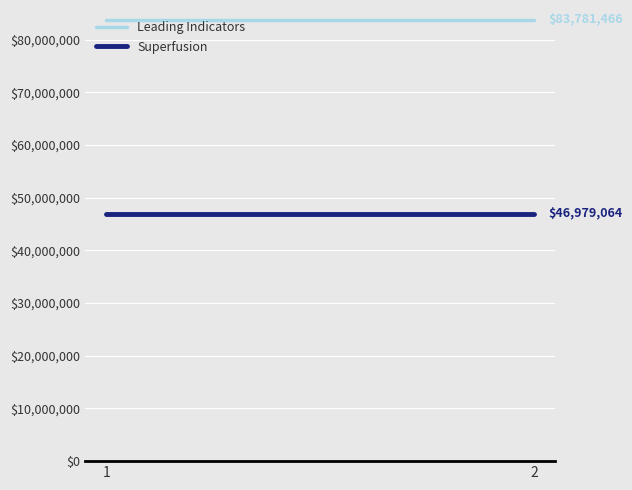

Rank the series by their average value, from lowest to highest.

Superfusion, Leading Indicators